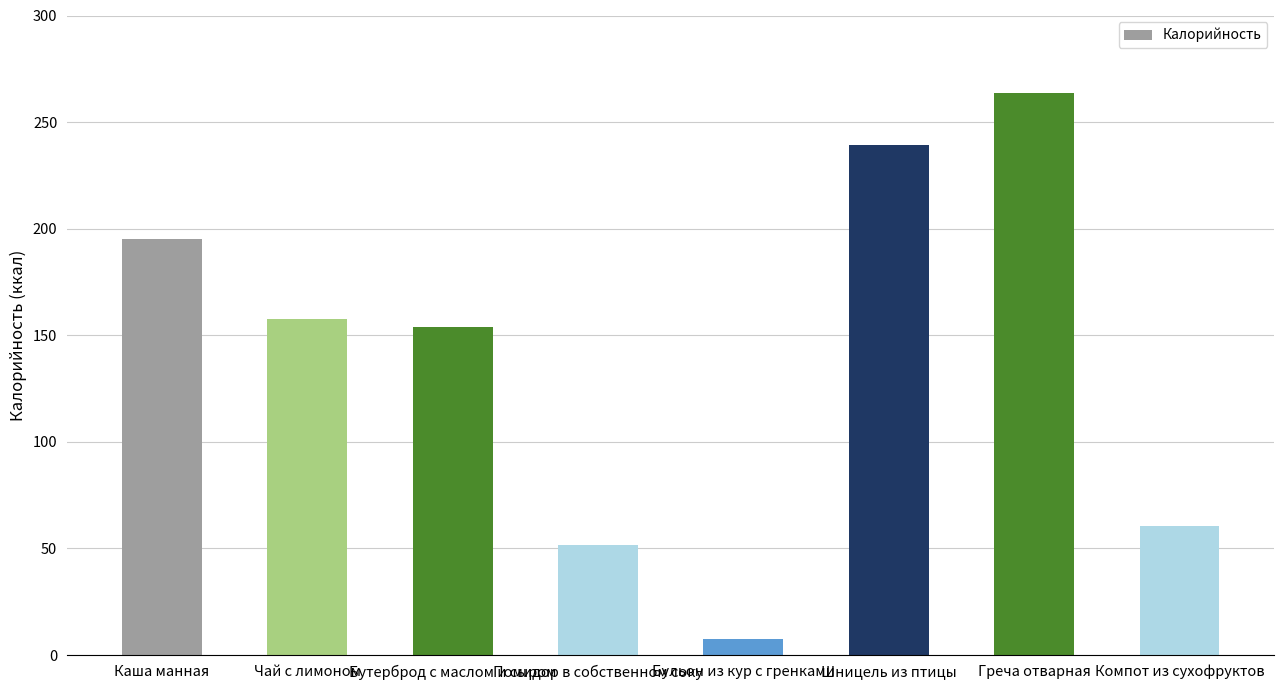

The chart shows a value of 16.0 at Помидор в собственном соку. True or false?

False